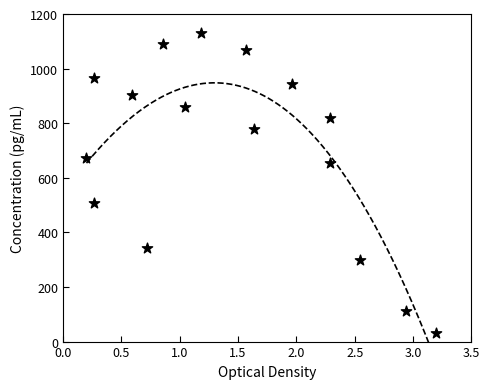

What is the range of Y values (max minus min)?

1100.0